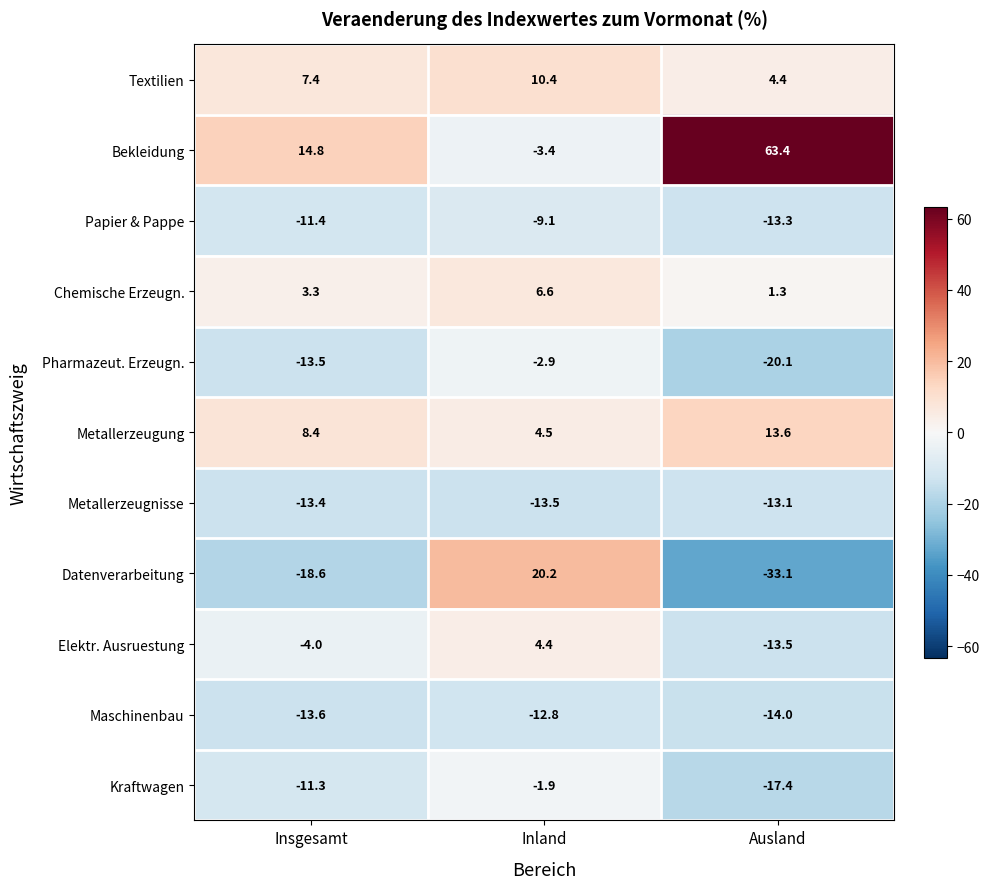

What is the spread (max minus min) of values at Inland?

33.7